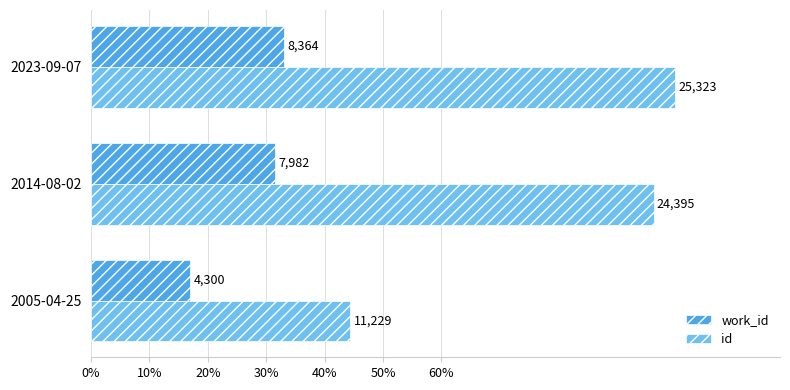

What are all the series names shown in the legend?

work_id, id